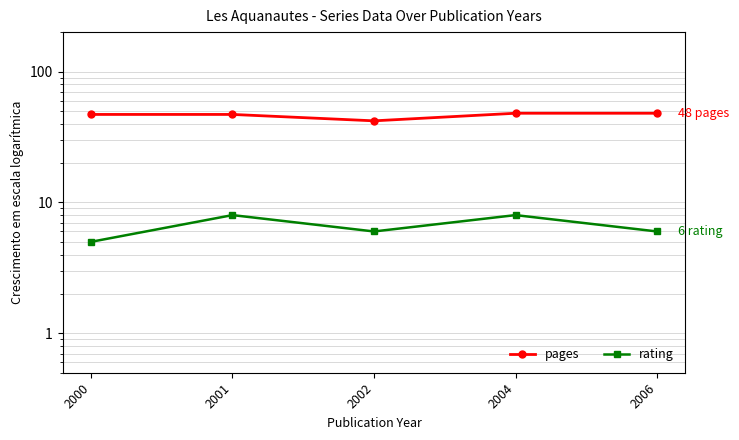

Is the value of rating at 2001 greater than the value of pages at 2006?

No